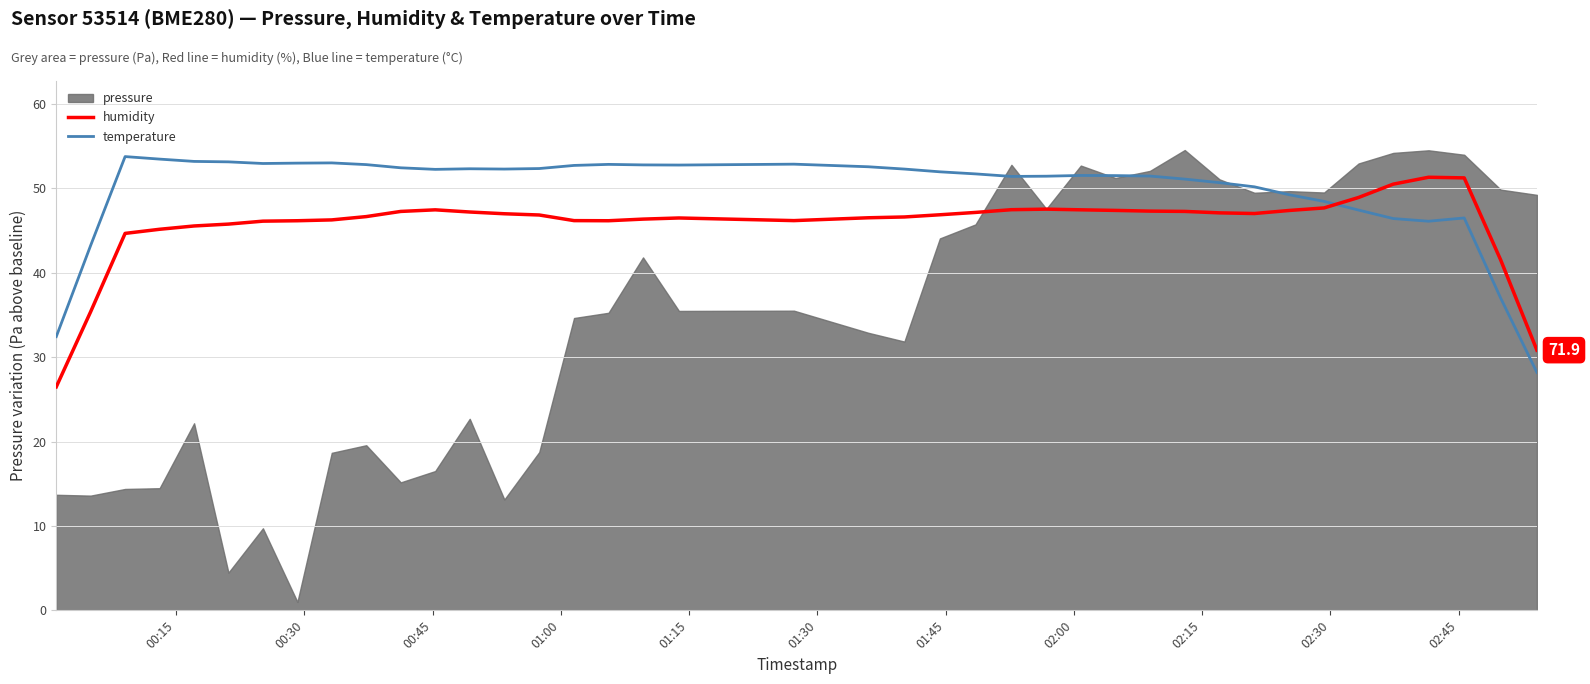

True or false: temperature and humidity cross at least once.

True